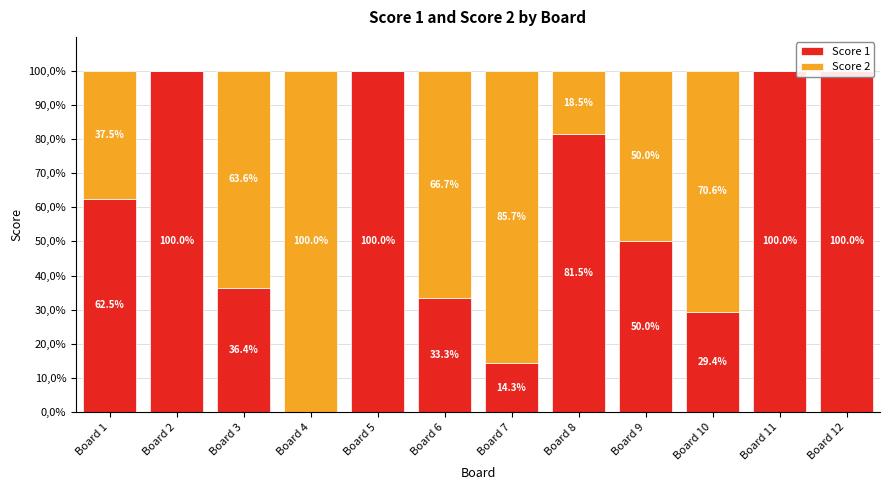

What is the difference between the second highest and minimum values in the Score 1 series?

100.0